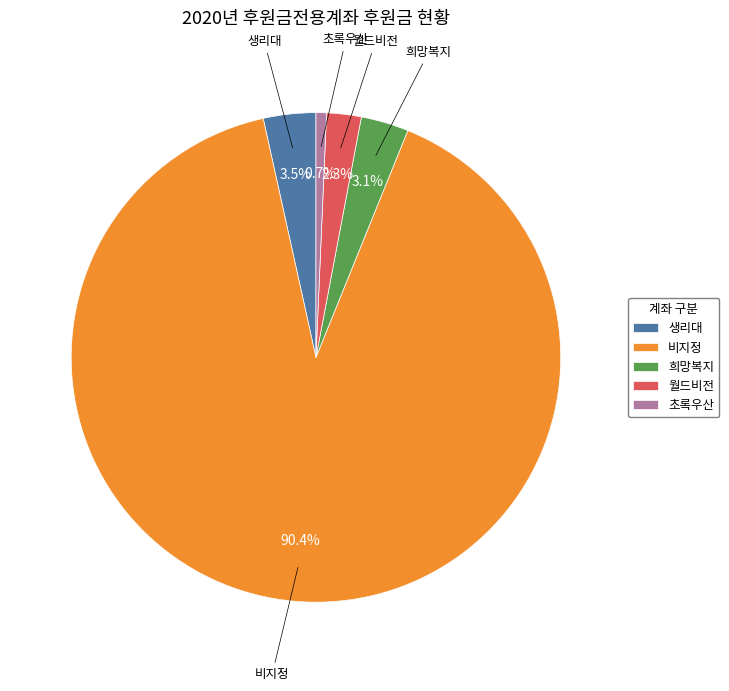

Is there any slice that represents more than half of the pie?

Yes